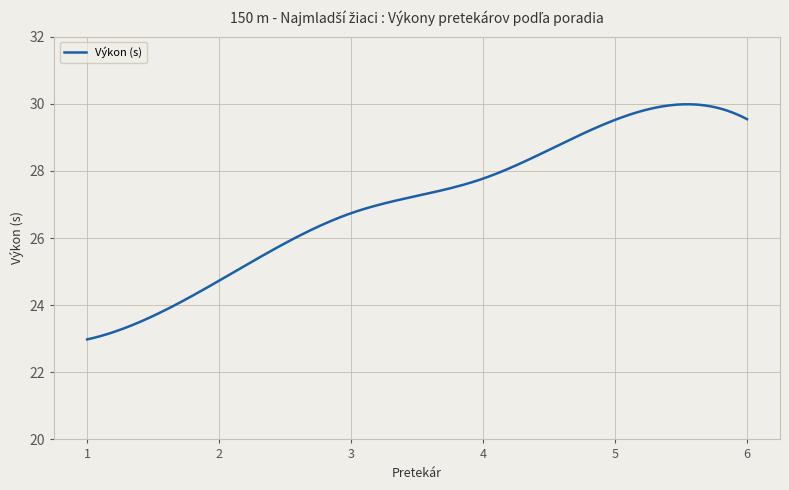

What is the smallest value displayed?

23.0